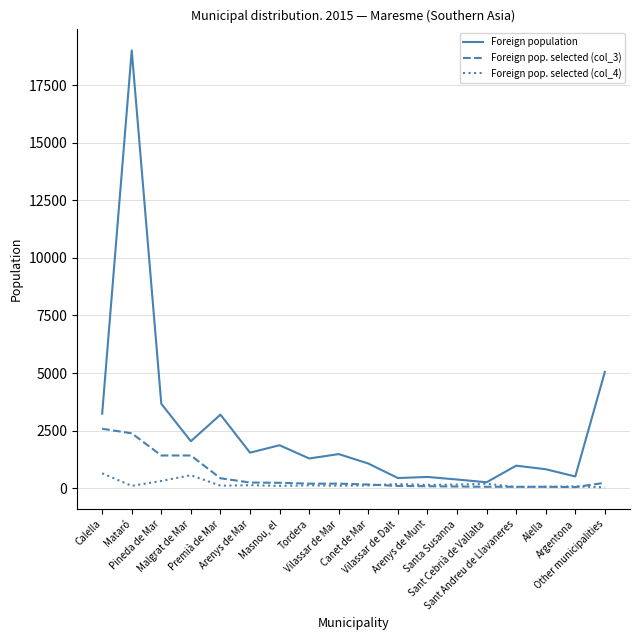

What is the sum of the Foreign pop. selected (col_3) values at Canet de Mar and Calella?

2740